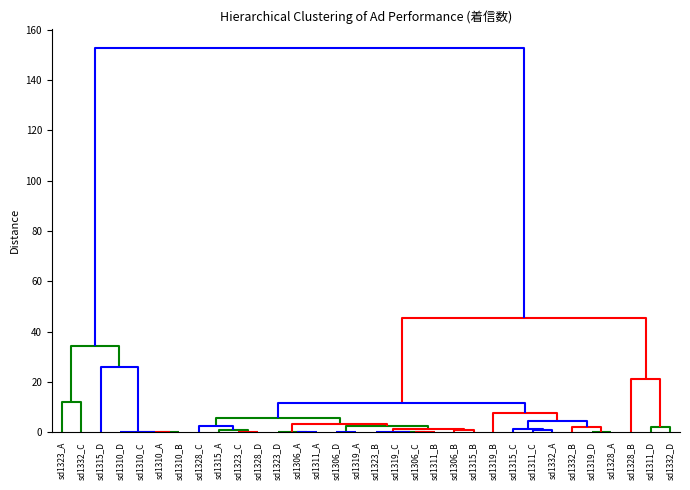

Rank the series by their maximum value, from lowest to highest.

sd1310, sd1311, sd1315, sd1319, sd1323, sd1328, sd1332, sd1306